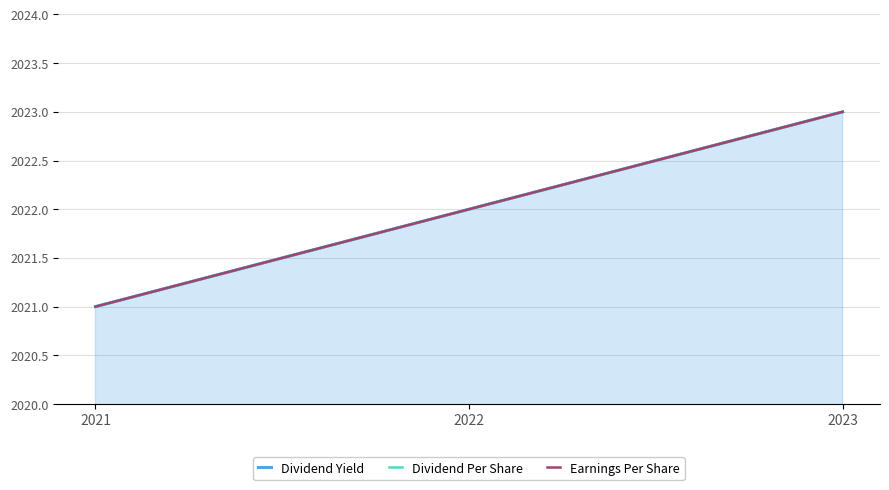

How many data points does each series have?

3